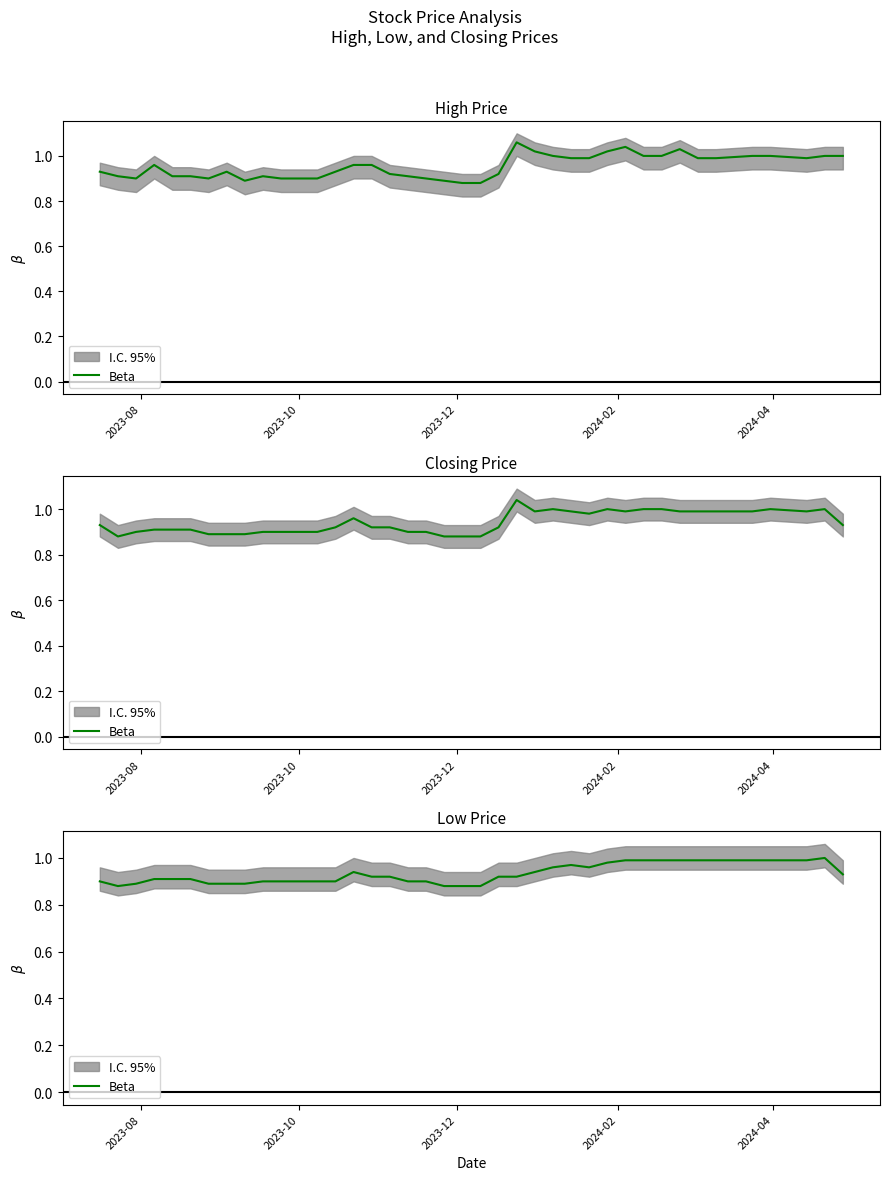

Does the chart have visible grid lines?

No